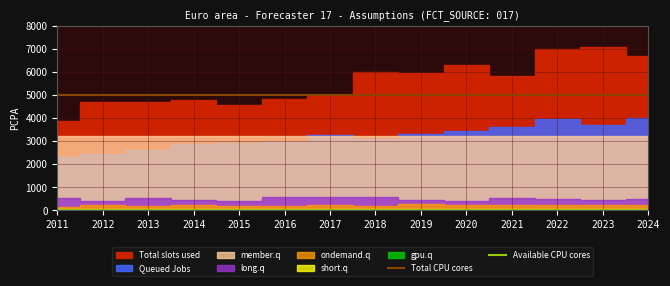

True or false: Total CPU cores and Available CPU cores cross at least once.

False